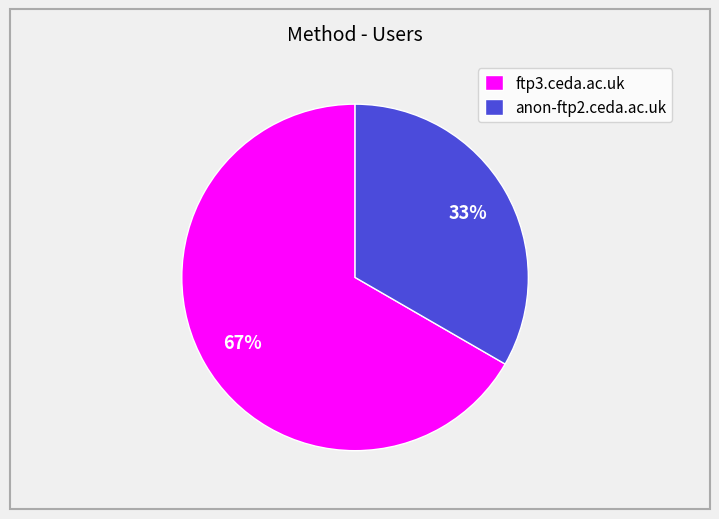

What is the smallest slice in the pie chart?

anon-ftp2.ceda.ac.uk